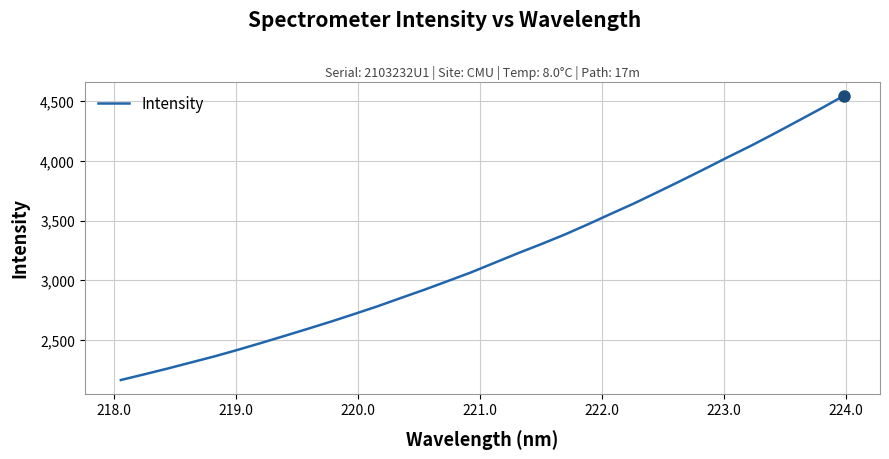

What is the maximum value shown in the chart?

4547.6